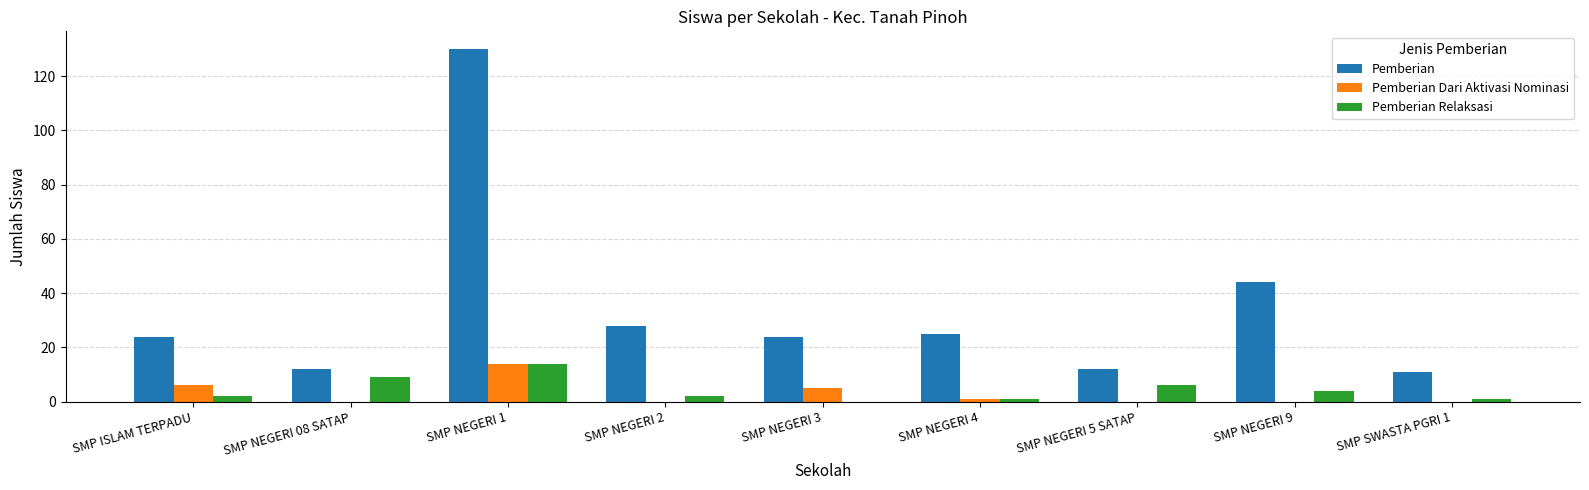

What is the sum of all Pemberian Dari Aktivasi Nominasi values?

26